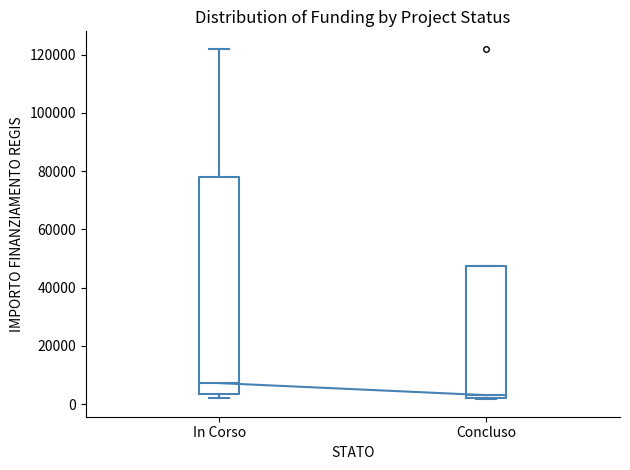

Where does the median line of the box for Concluso sit on the y-axis? The values are not printed on the chart, so give them approximately, as read against the axis.

4000